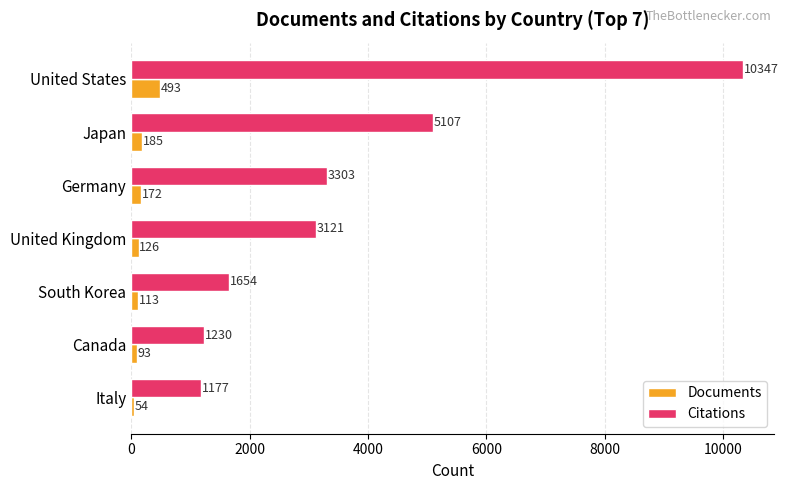

Which series has the largest total across all categories?

Citations